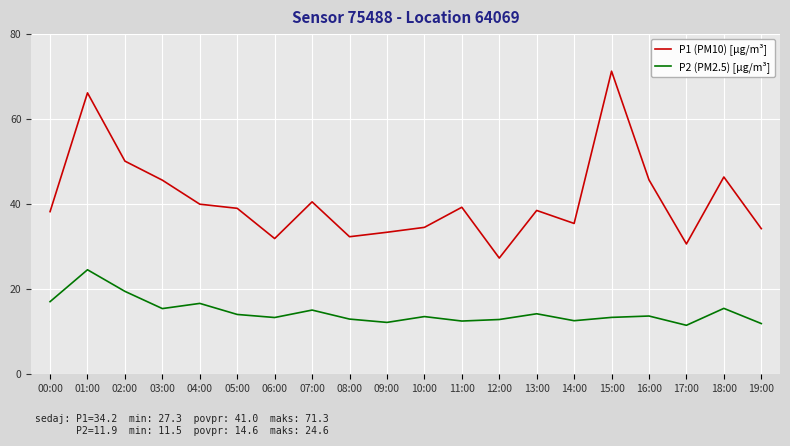

The value of P2 (PM2.5) [µg/m³] at 06:00 is 13.3. True or false?

True